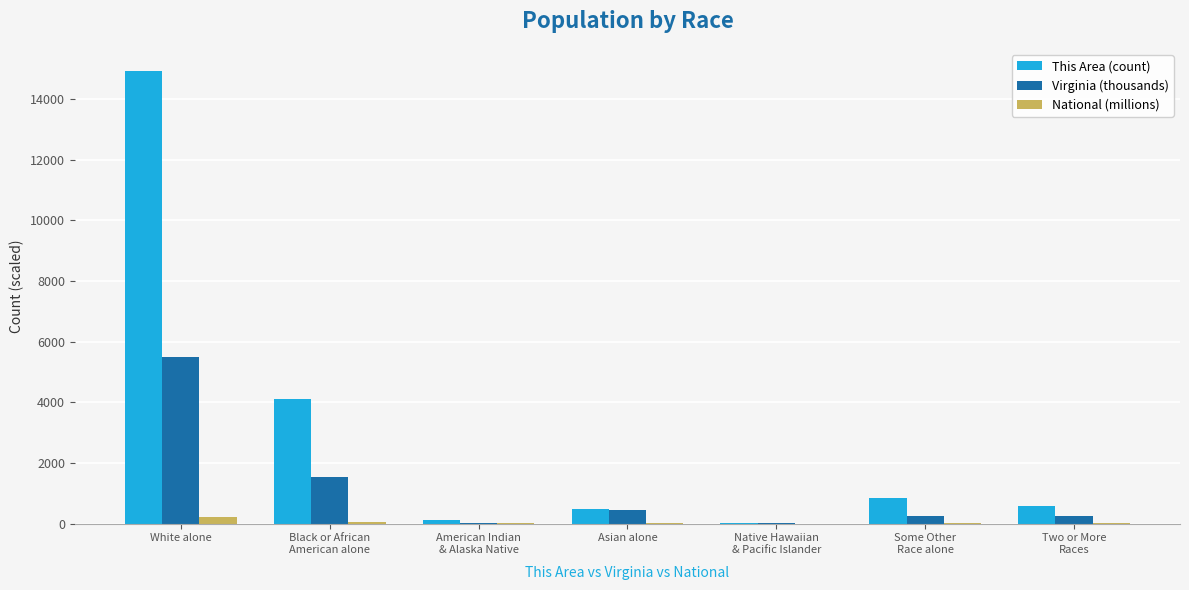

At which label does National (millions) reach its peak?

White alone